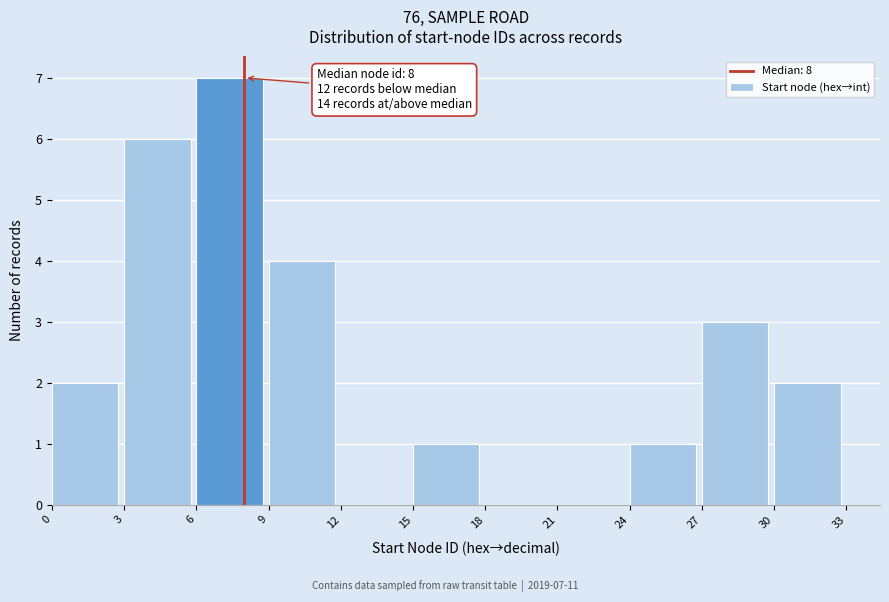

Which range on the x-axis has the tallest bar?

6 to 9